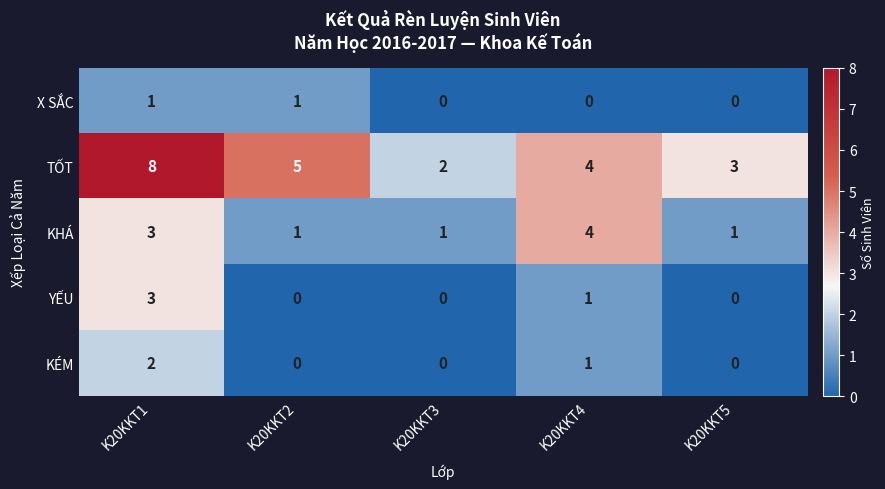

At which label is TỐT closest to 5?

K20KKT2